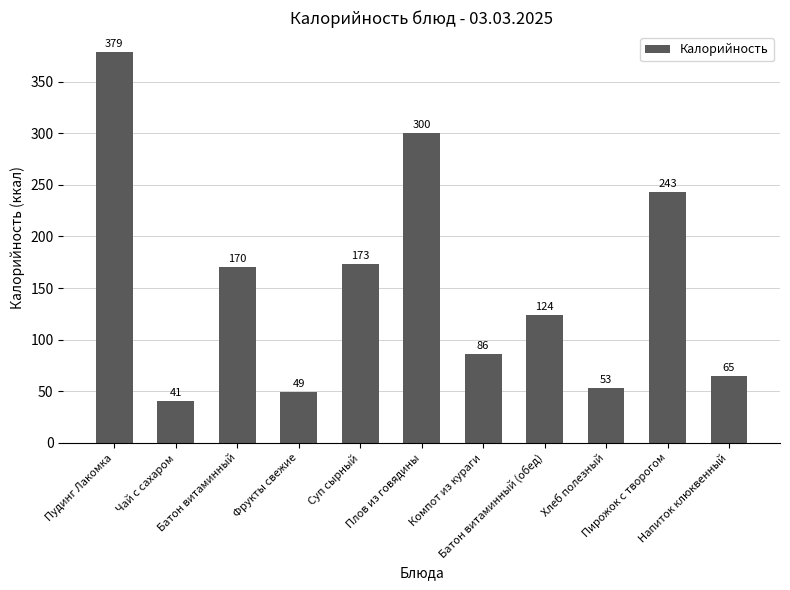

Which category has the lowest value across all series?

Чай с сахаром